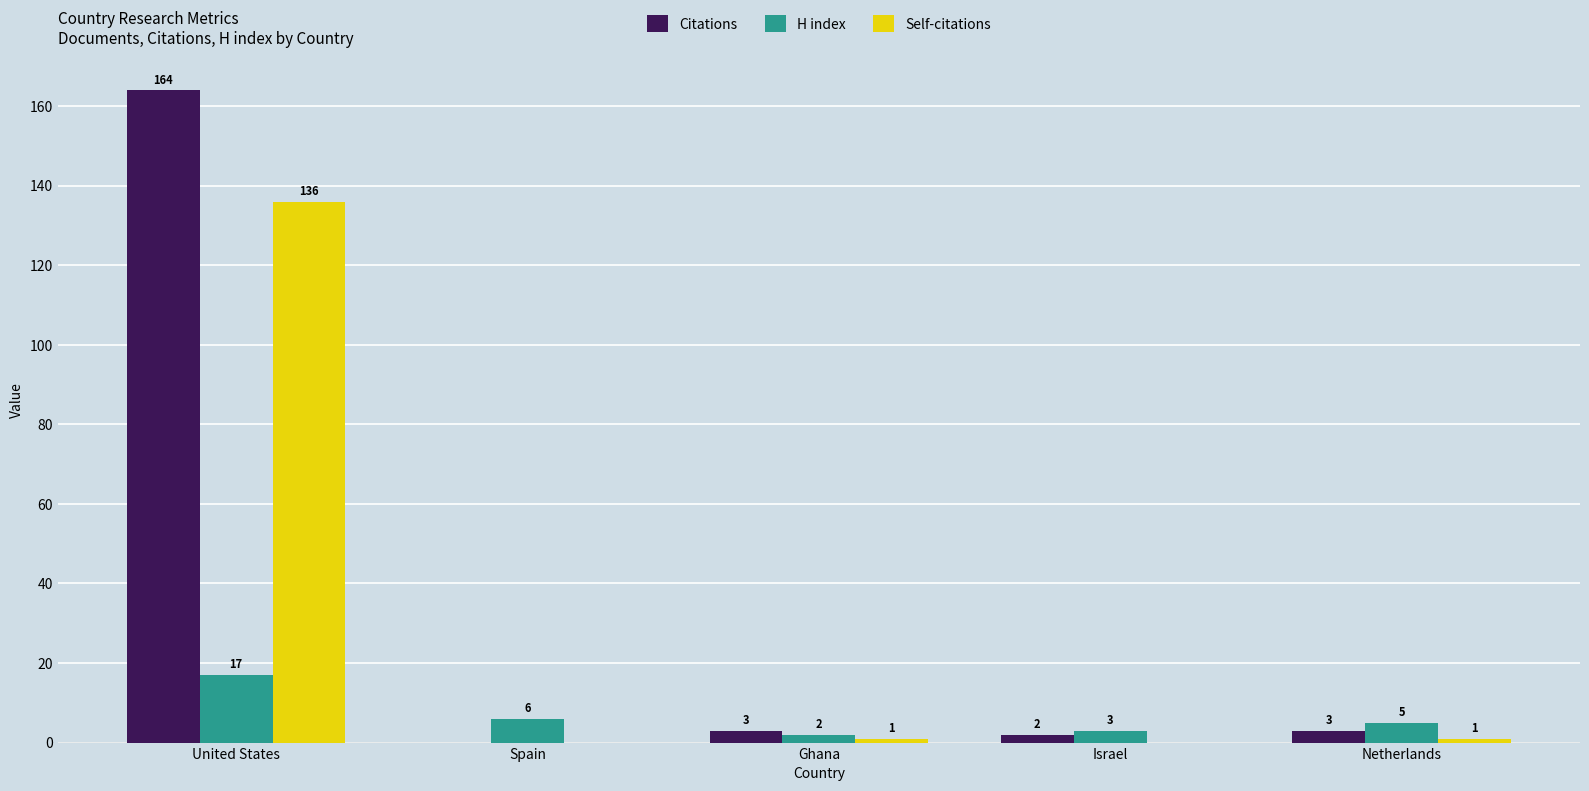

Reading left to right, transcribe all the data shown in this chart.

Citations: United States=164	Spain=0	Ghana=3	Israel=2	Netherlands=3
H index: United States=17	Spain=6	Ghana=2	Israel=3	Netherlands=5
Self-citations: United States=136	Spain=0	Ghana=1	Israel=0	Netherlands=1